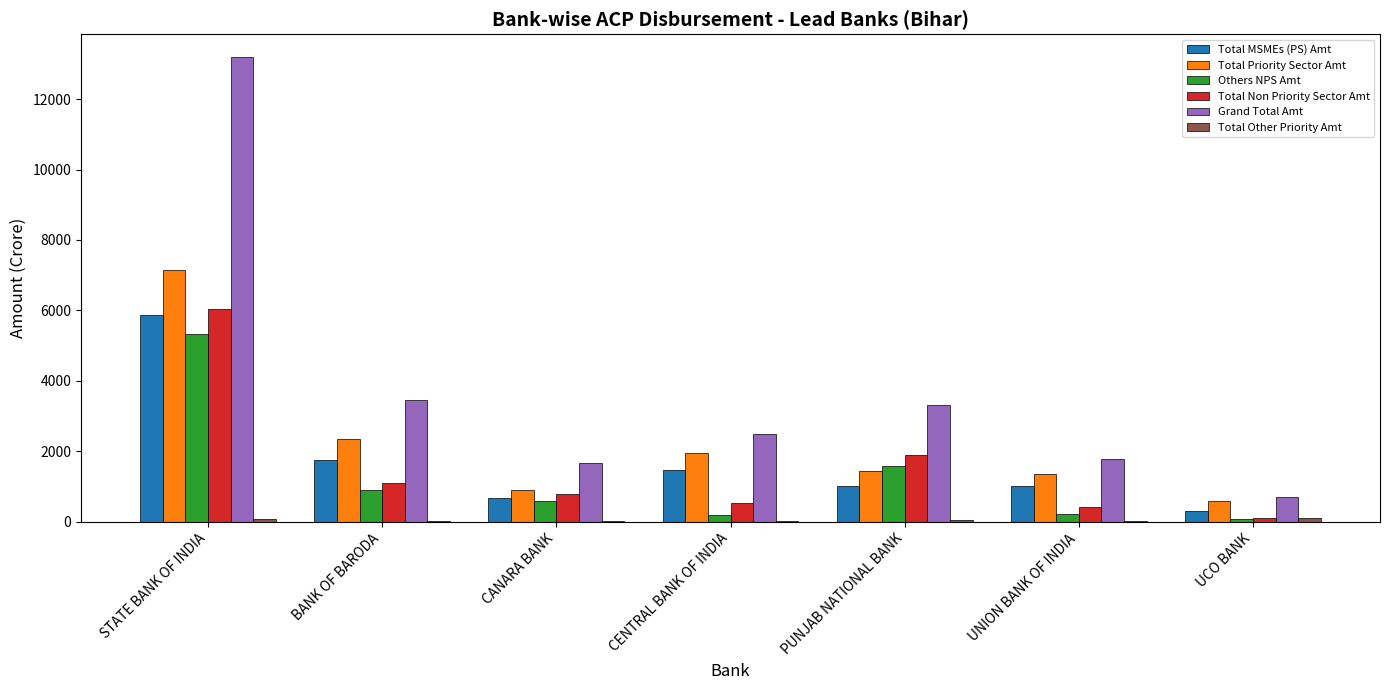

What is the sum of the Total Non Priority Sector Amt values at PUNJAB NATIONAL BANK and STATE BANK OF INDIA?

7924.2